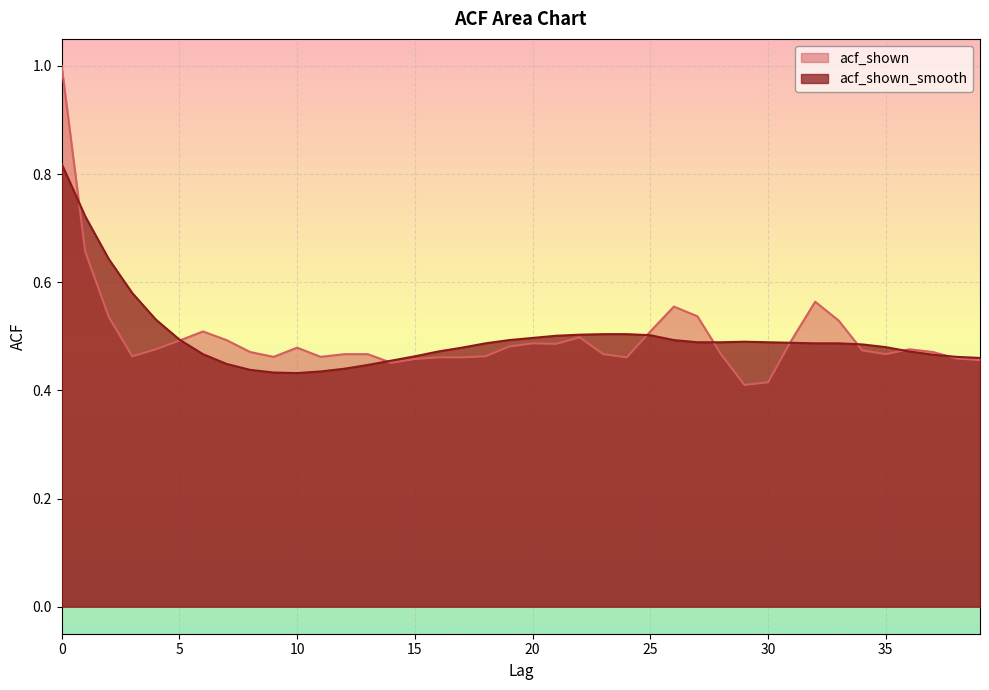

What is the value of the acf_shown point at the 16th from the left?

0.5